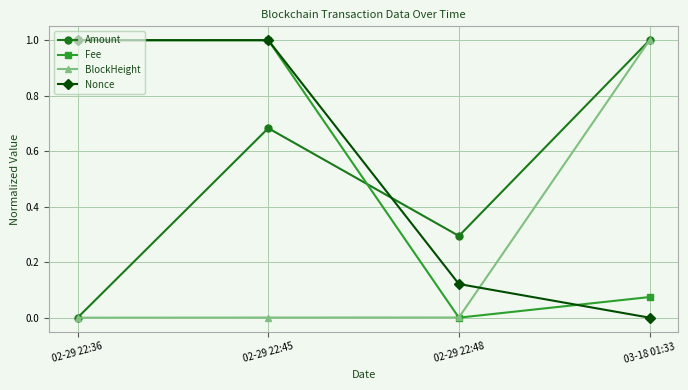

True or false: Fee has more than 1 points higher than both neighbors.

False